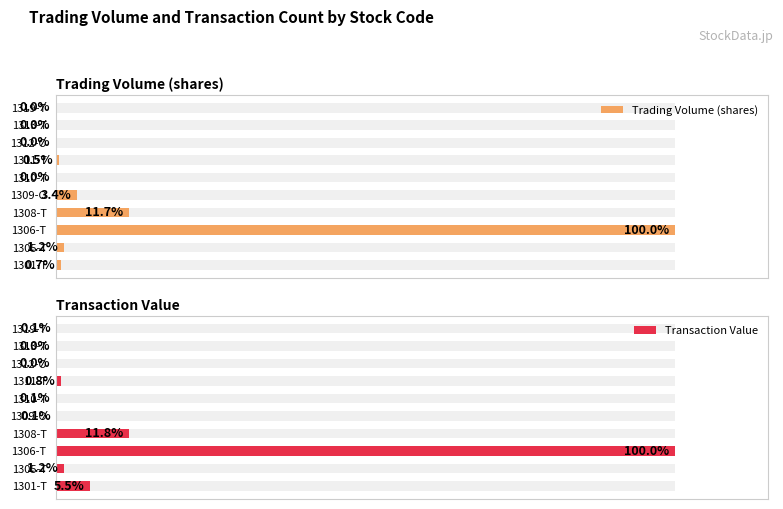

Which series has the largest total across all categories?

Transaction Value